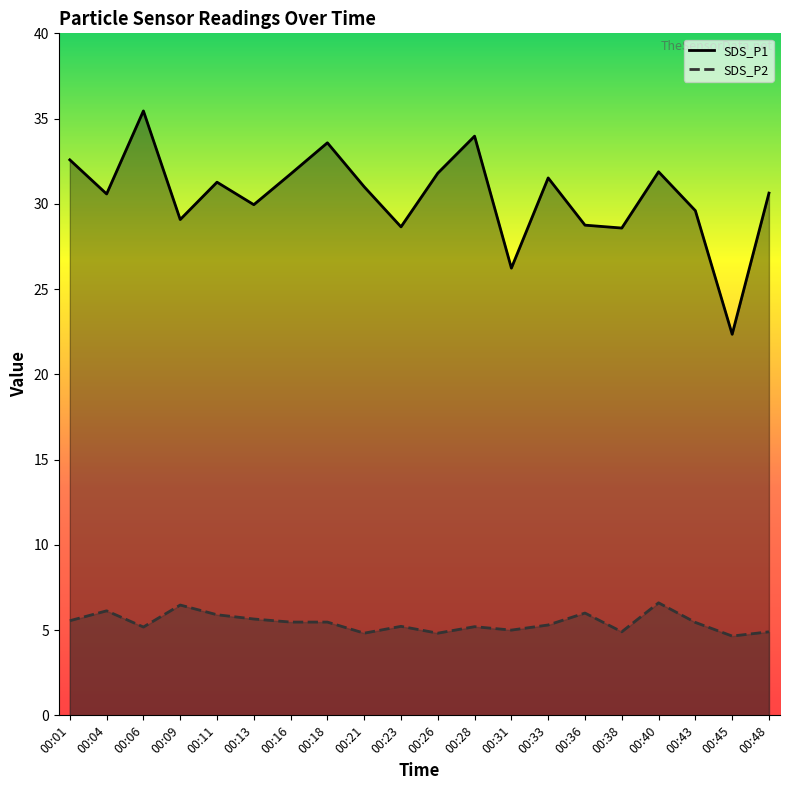

List the series in order of their overall mean, lowest first.

SDS_P2, SDS_P1